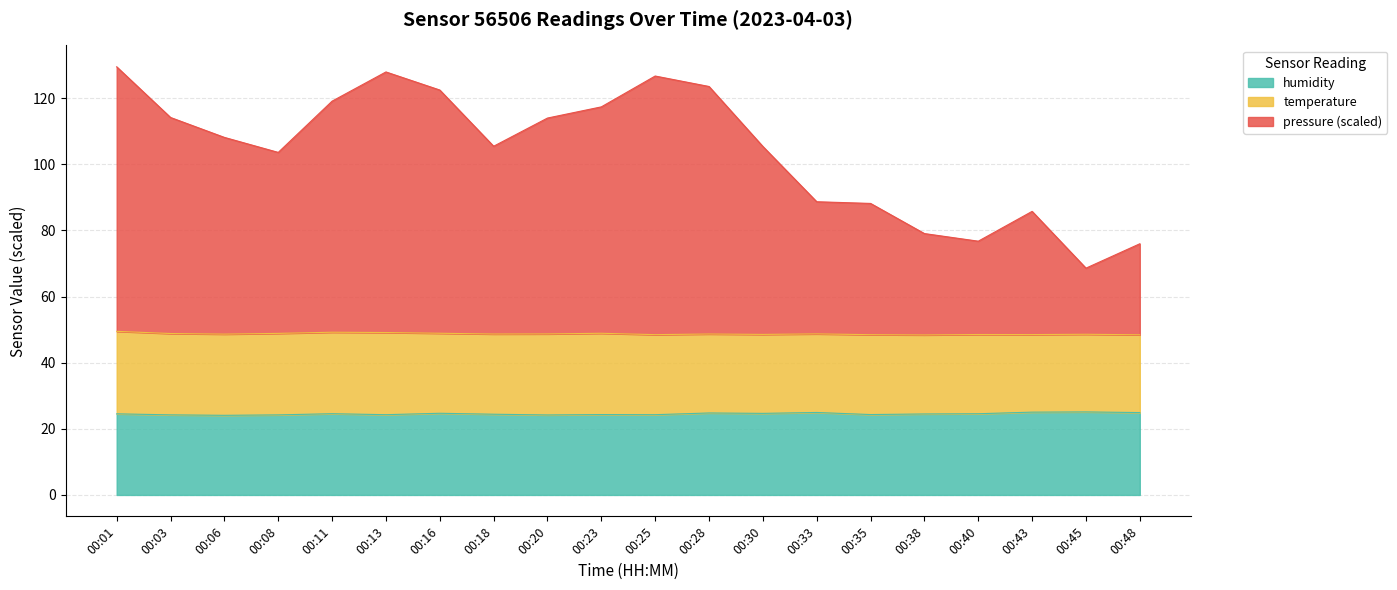

At which category does humidity reach its first local valley?

00:06